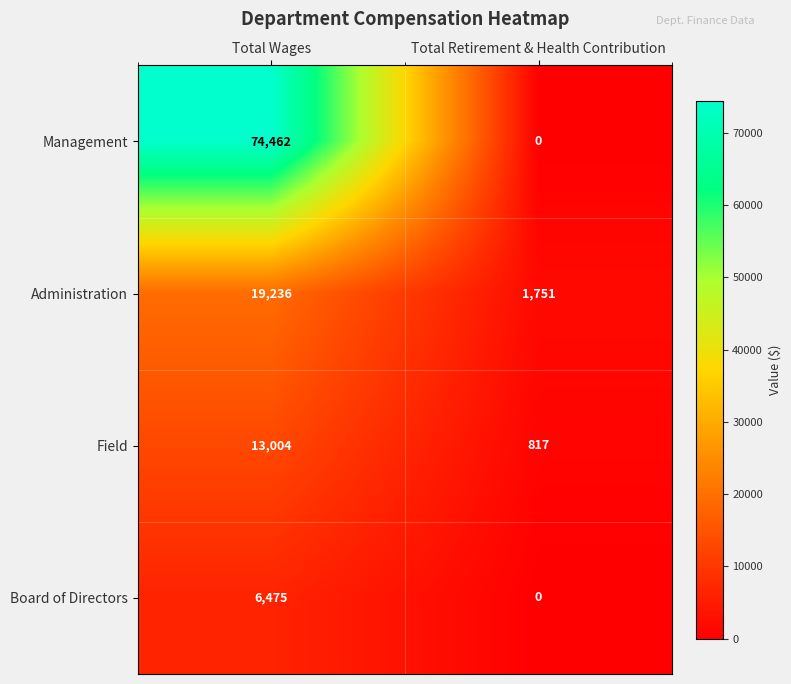

At which category is the sum across all series the highest?

Total Wages